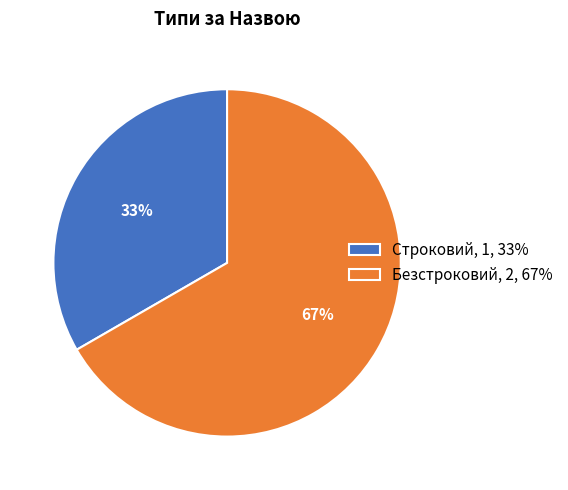

Is the sum of Строковий, 1, 33% and Безстроковий, 2, 67% greater than half?

Yes